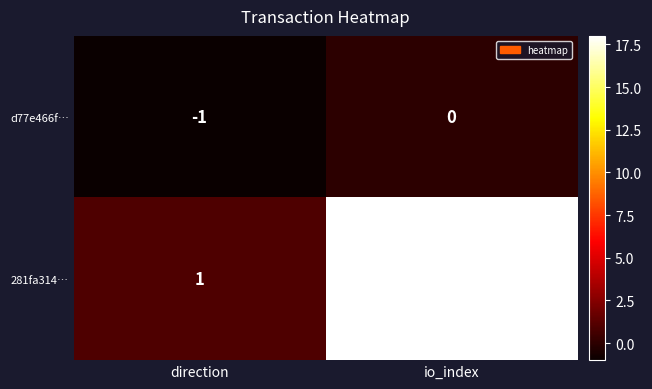

Rank the series by their average value, from highest to lowest.

281fa314…, d77e466f…